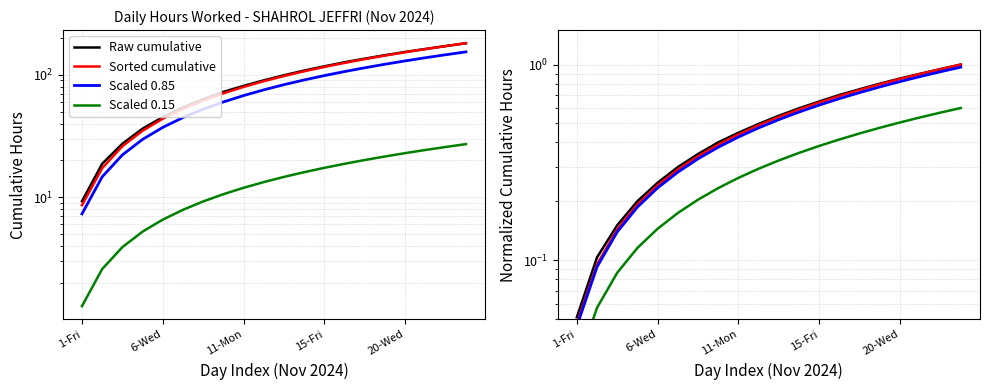

What is the difference between the Sorted cumulative values at 10 and 11-Mon?

0.4